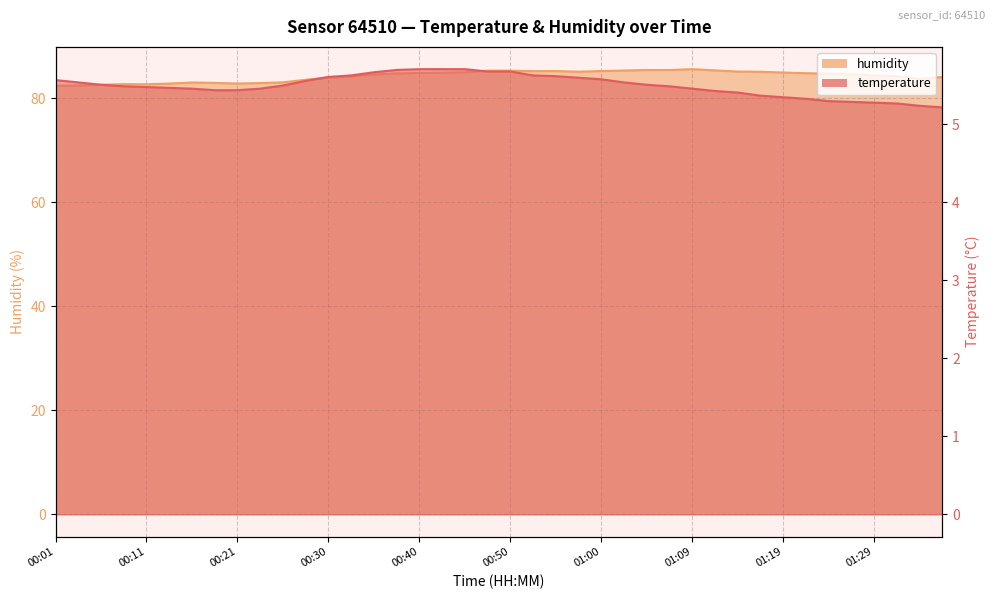

Which series changed the most between 00:09 and 00:50?

humidity